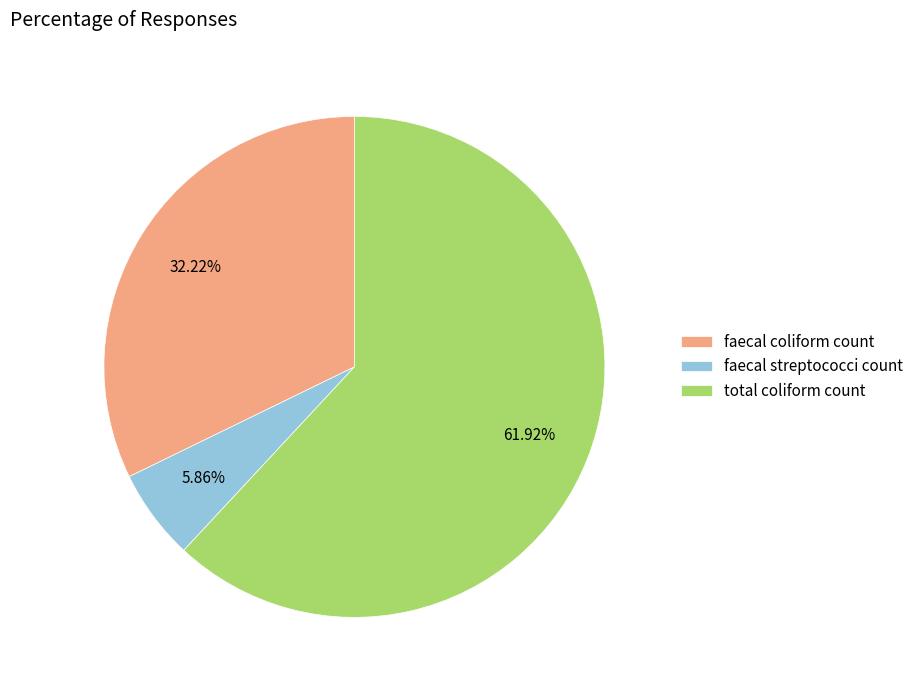

What is the total percentage of total coliform count and faecal coliform count?

94.1%